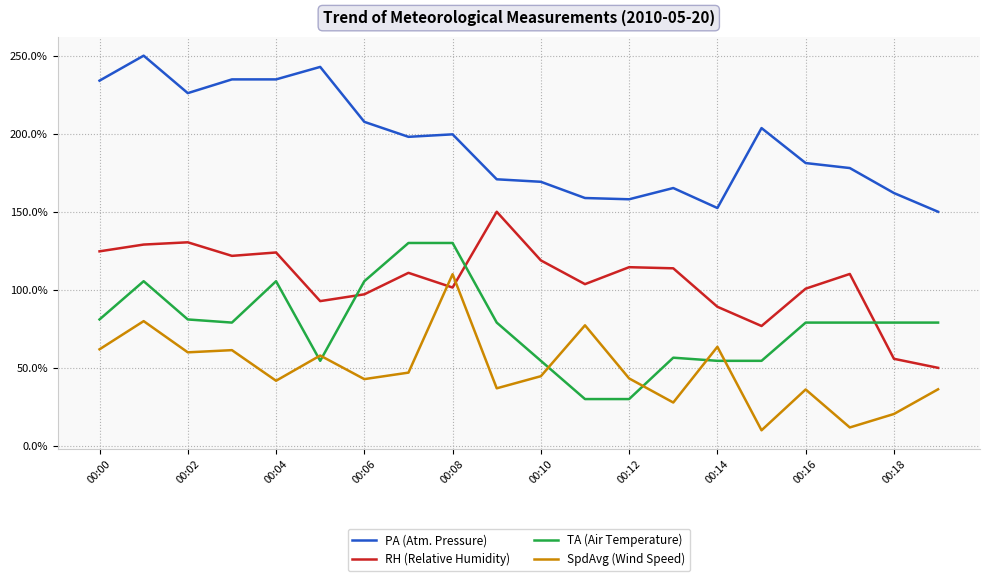

After their last crossing, which series has the higher values: RH (Relative Humidity) or TA (Air Temperature)?

TA (Air Temperature)